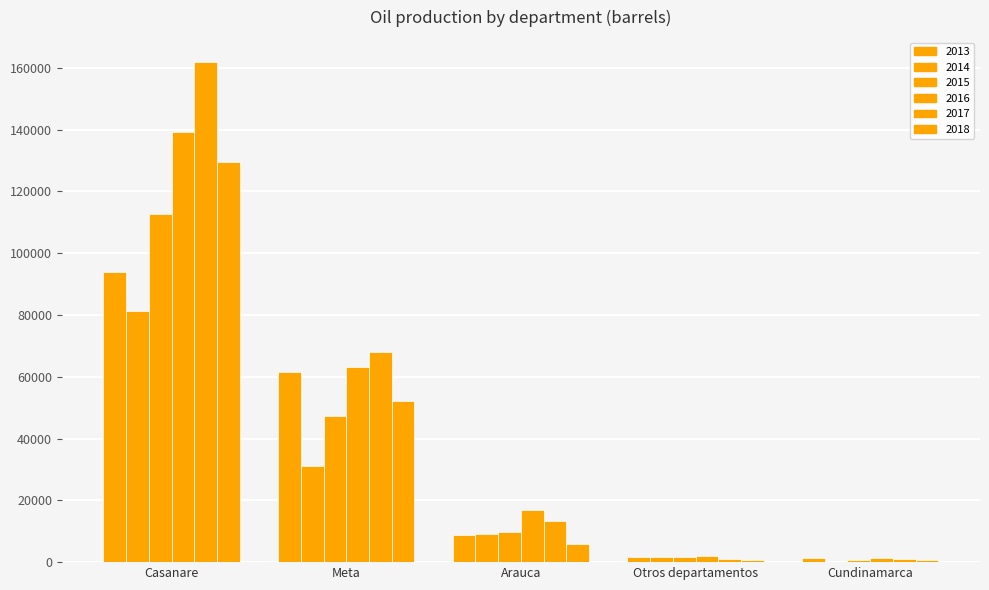

Which series has the largest total across all categories?

2017